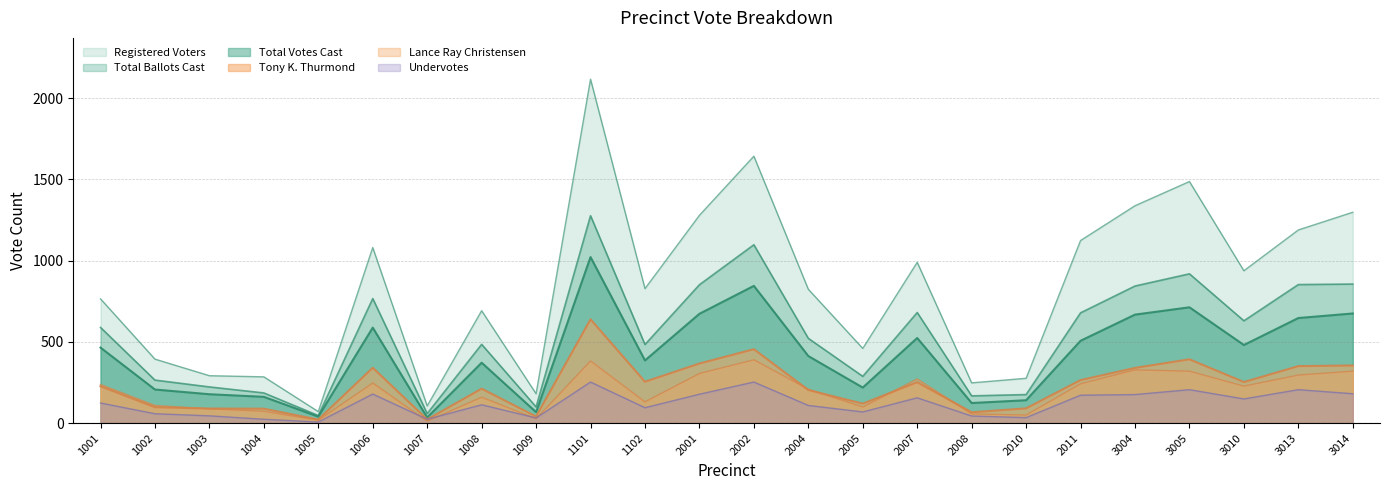

The value of Total Ballots Cast at 3010 is 630. True or false?

True